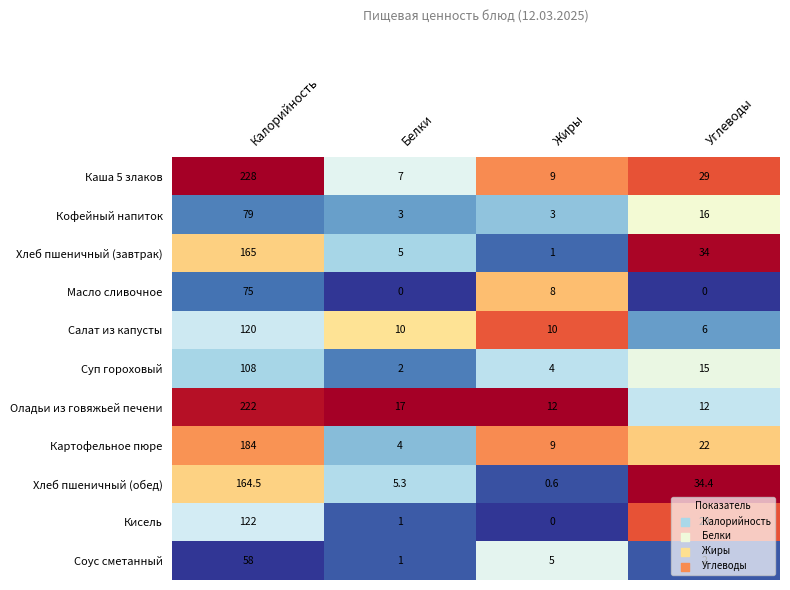

What is the difference between the Кисель values at Жиры and Калорийность?

122.0